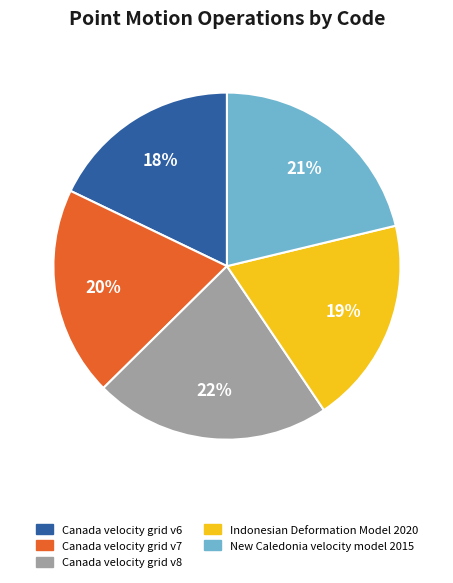

Which slice is the largest?

Canada velocity grid v8